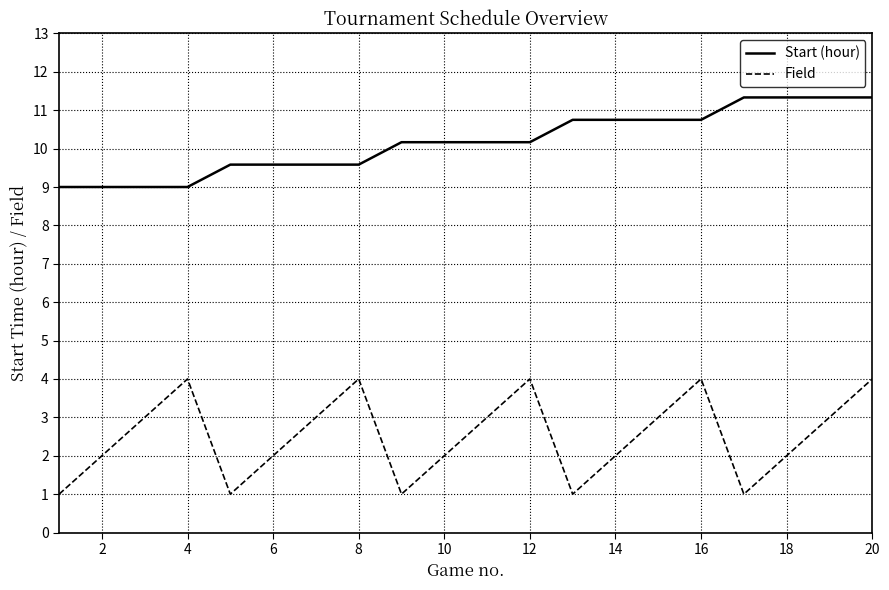

Reading left to right, what are all the values shown in this chart?

Start (hour): 9.0	9.0	9.0	9.0	9.6	9.6	9.6	9.6	10.2	10.2	10.2	10.2	10.8	10.8	10.8	10.8	11.3	11.3	11.3	11.3
Field: 1.0	2.0	3.0	4.0	1.0	2.0	3.0	4.0	1.0	2.0	3.0	4.0	1.0	2.0	3.0	4.0	1.0	2.0	3.0	4.0